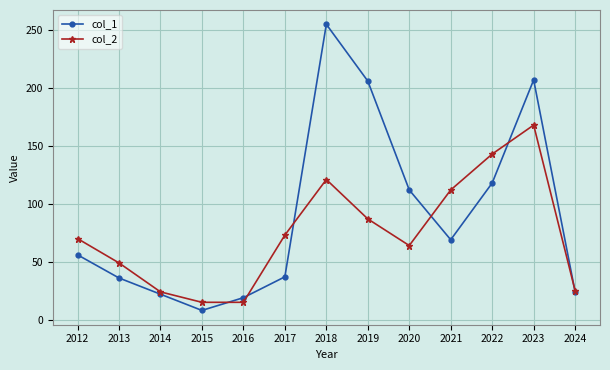

Which series has the largest total across all categories?

col_1